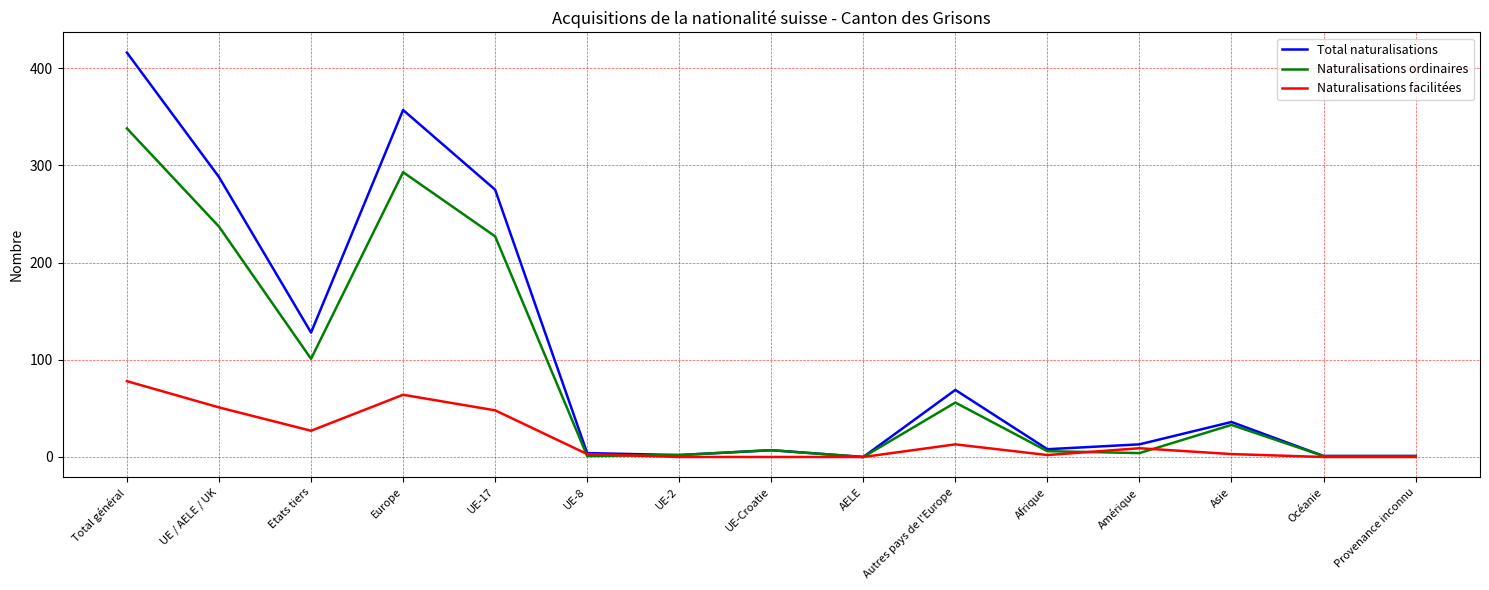

Which category has the highest value in the Naturalisations facilitées series?

Total général